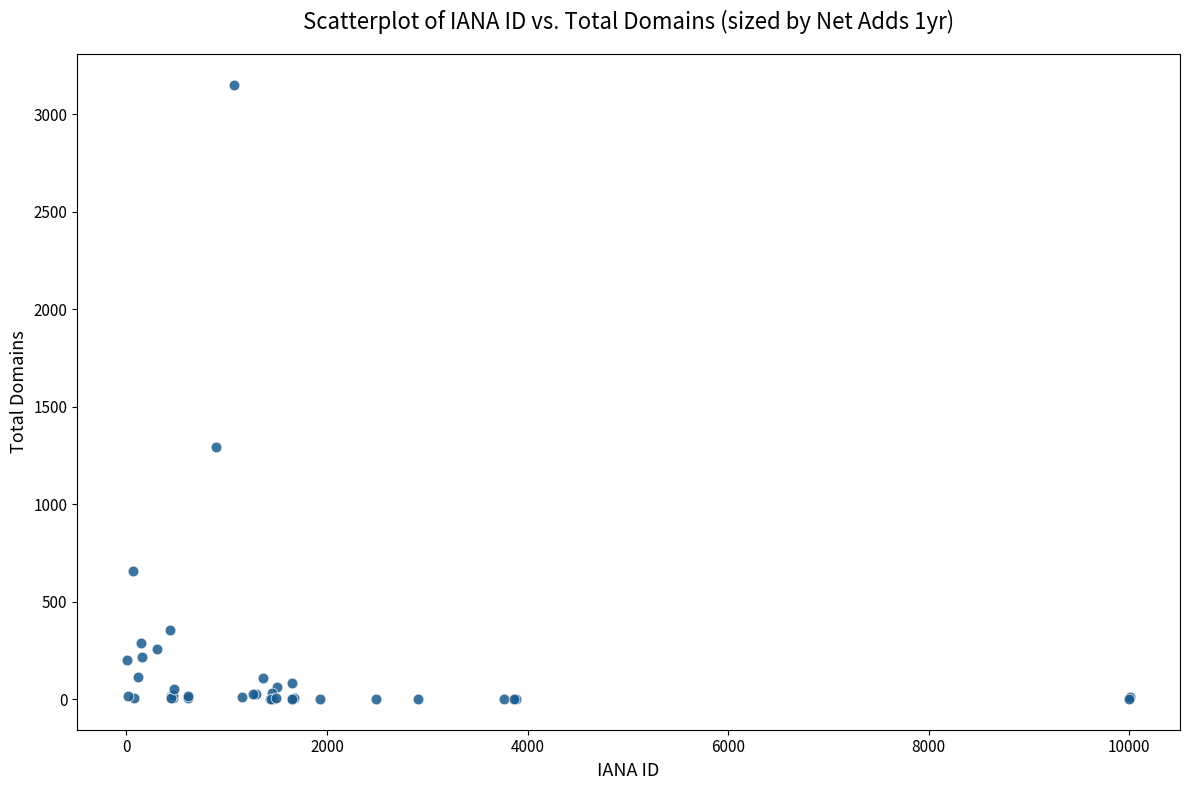

What Y value in the scatter plot is closest to 1576?

1294